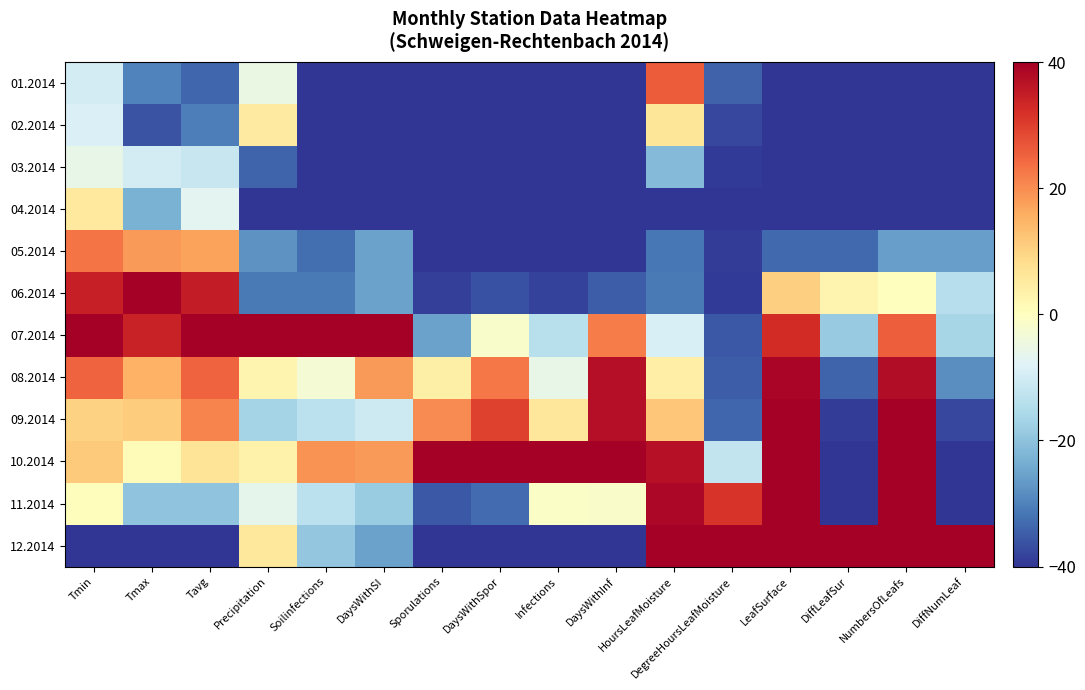

What is the total value across all series at Precipitation?

-104.1